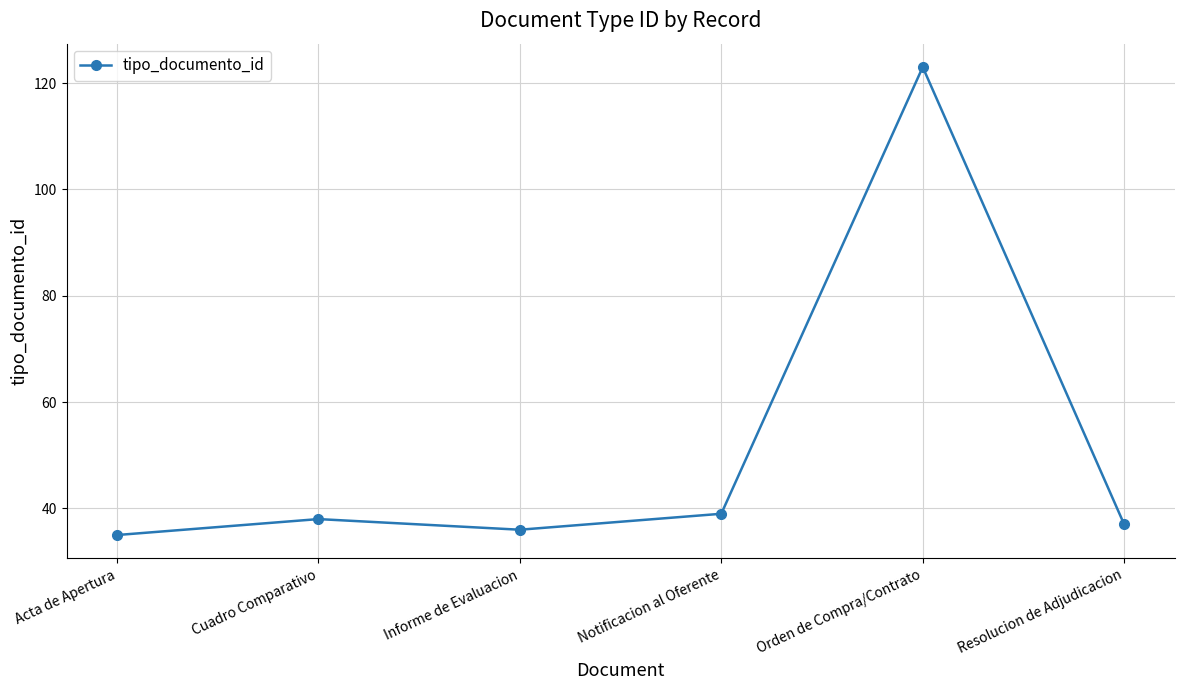

Approximately how many times larger is the value at Resolucion de Adjudicacion compared to Cuadro Comparativo?

1.0